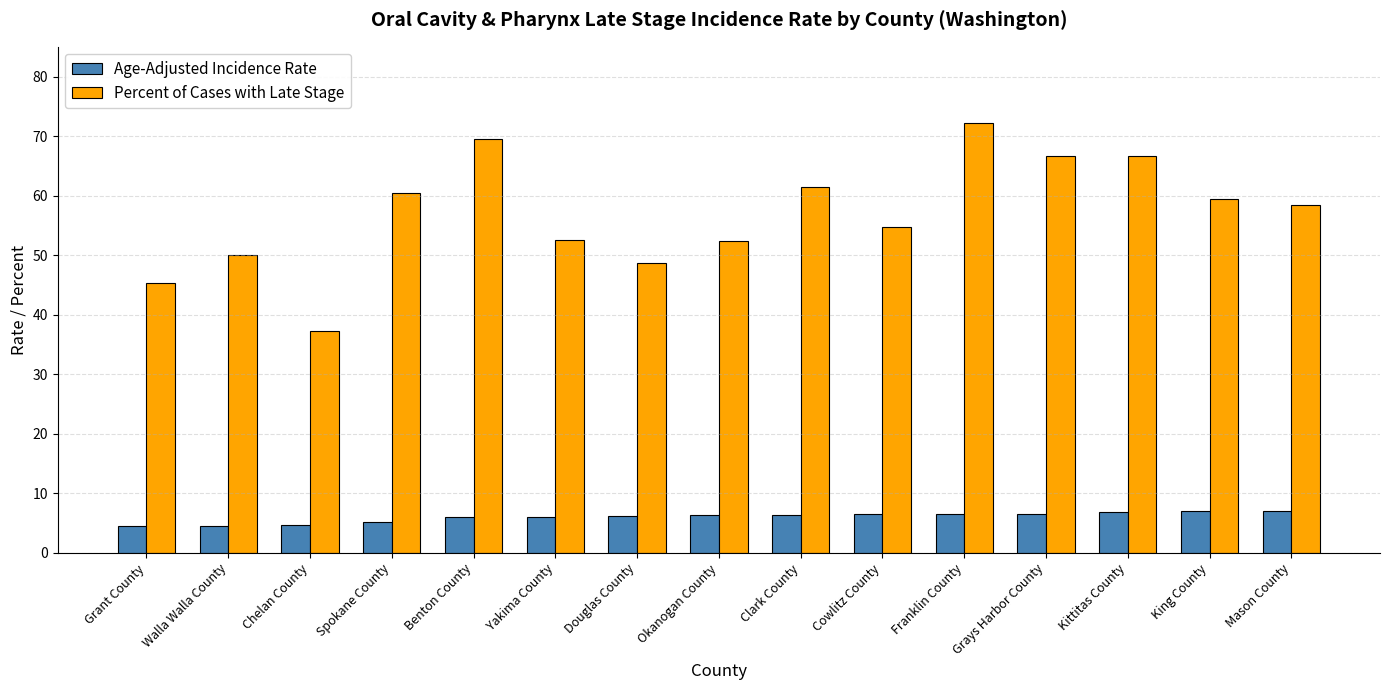

Which category has the lowest value in the Percent of Cases with Late Stage series?

Chelan County